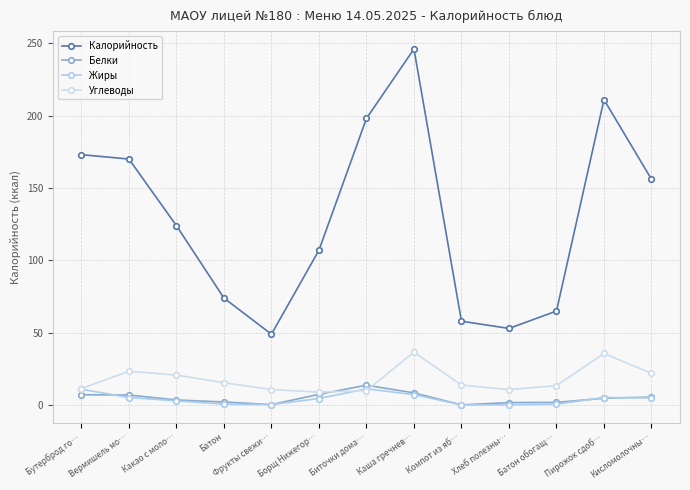

Reading right to left, list all the values displayed in this chart.

Калорийность: Кисломолочны…=156.0	Пирожок сдоб…=211.0	Батон обогащ…=65.0	Хлеб полезны…=53.0	Компот из яб…=58.0	Каша гречнев…=246.0	Биточки дома…=198.0	Борщ Нижегор…=107.0	Фрукты свежи…=49.0	Батон=74.0	Какао с моло…=124.0	Вермишель мо…=170.0	Бутерброд го…=173.0
Белки: Кисломолочны…=5.6	Пирожок сдоб…=4.8	Батон обогащ…=1.9	Хлеб полезны…=1.8	Компот из яб…=0.2	Каша гречнев…=8.5	Биточки дома…=13.8	Борщ Нижегор…=7.5	Фрукты свежи…=0.4	Батон=2.2	Какао с моло…=3.6	Вермишель мо…=7.0	Бутерброд го…=7.2
Жиры: Кисломолочны…=5.0	Пирожок сдоб…=5.3	Батон обогащ…=0.7	Хлеб полезны…=0.3	Компот из яб…=0.2	Каша гречнев…=7.3	Биточки дома…=11.3	Борщ Нижегор…=4.6	Фрукты свежи…=0.4	Батон=0.7	Какао с моло…=3.0	Вермишель мо…=5.3	Бутерброд го…=11.0
Углеводы: Кисломолочны…=22.0	Пирожок сдоб…=35.7	Батон обогащ…=13.5	Хлеб полезны…=10.8	Компот из яб…=13.9	Каша гречнев…=36.6	Биточки дома…=10.1	Борщ Нижегор…=9.0	Фрукты свежи…=10.8	Батон=15.5	Какао с моло…=20.8	Вермишель мо…=23.4	Бутерброд го…=11.5